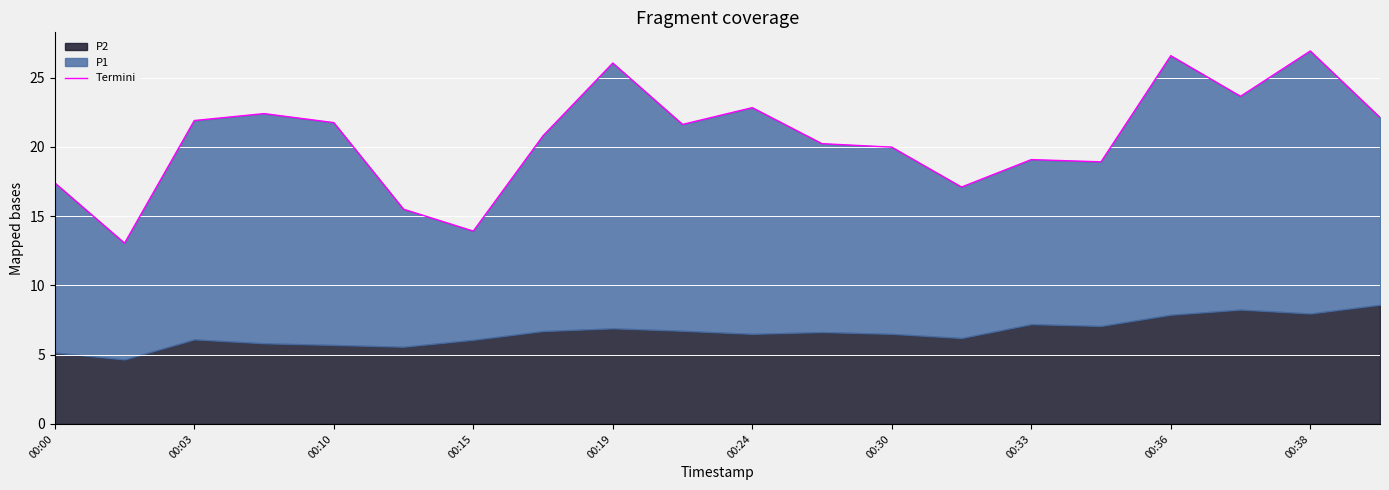

What is the difference between the values at 15 and 00:15?

3.5